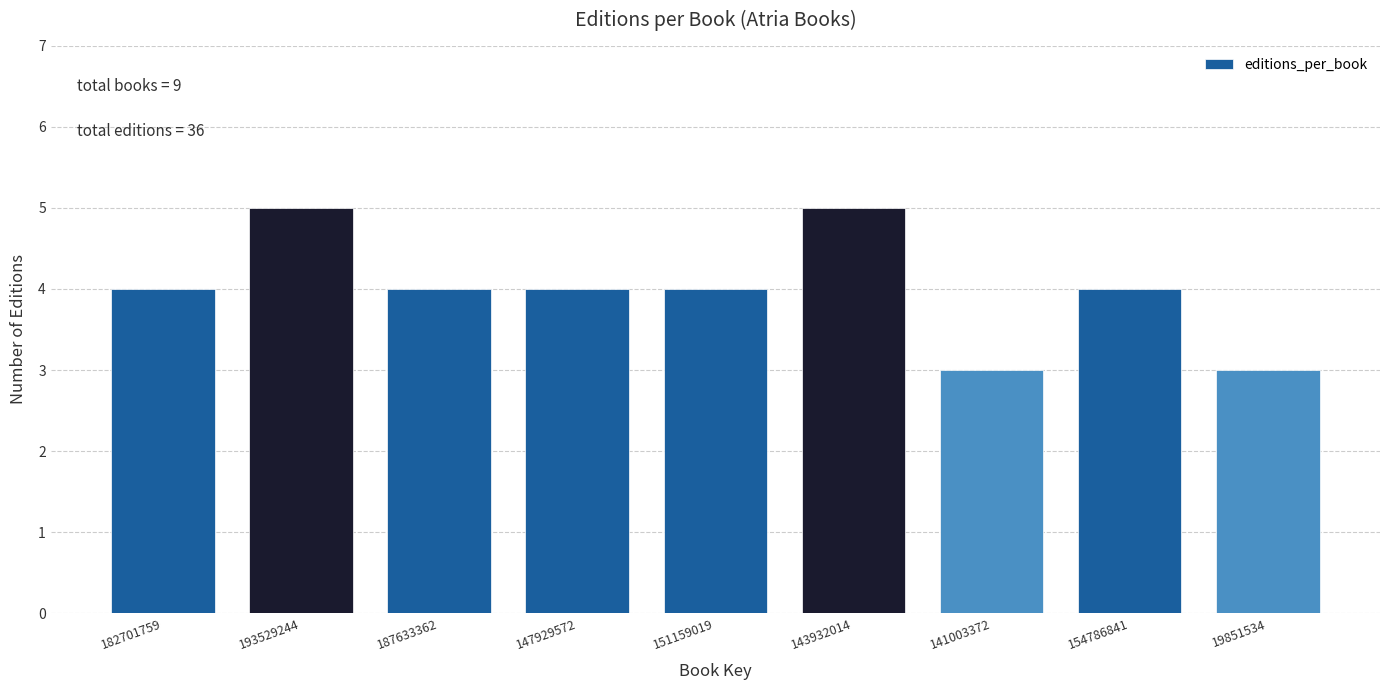

Reading right to left, list all the values displayed in this chart.

3	4	3	5	4	4	4	5	4